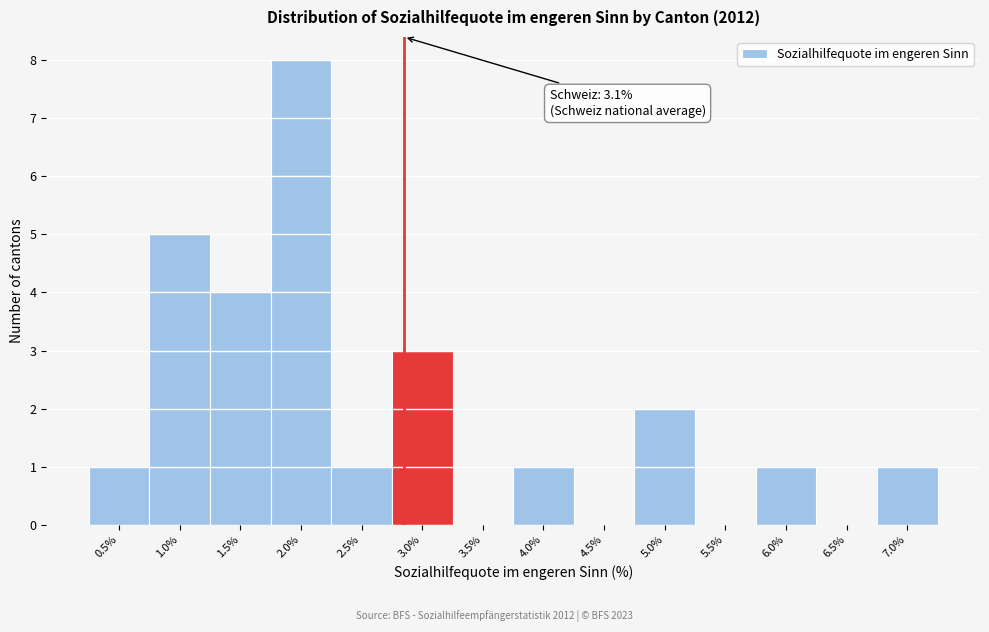

Reading left to right, extract all data points from this chart.

0.5%=1	1.0%=5	1.5%=4	2.0%=8	2.5%=1	3.0%=3	3.5%=0	4.0%=1	4.5%=0	5.0%=2	5.5%=0	6.0%=1	6.5%=0	7.0%=1